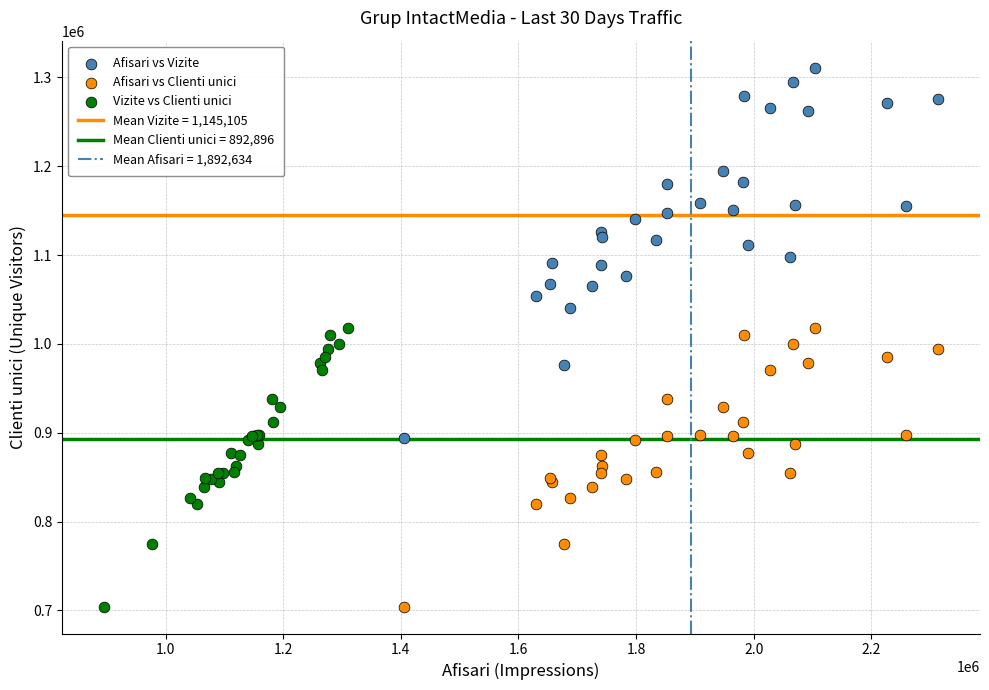

Which series contains the highest Y value?

Afisari vs Vizite